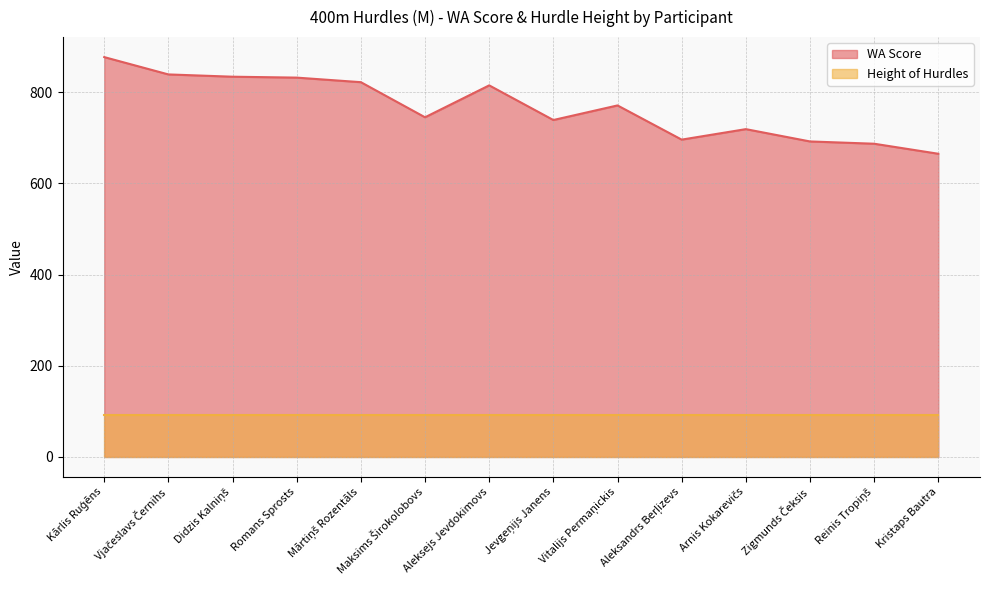

Reading right to left, transcribe all the data shown in this chart.

665	687	692	719	696	771	739	815	745	822	832	834	839	877